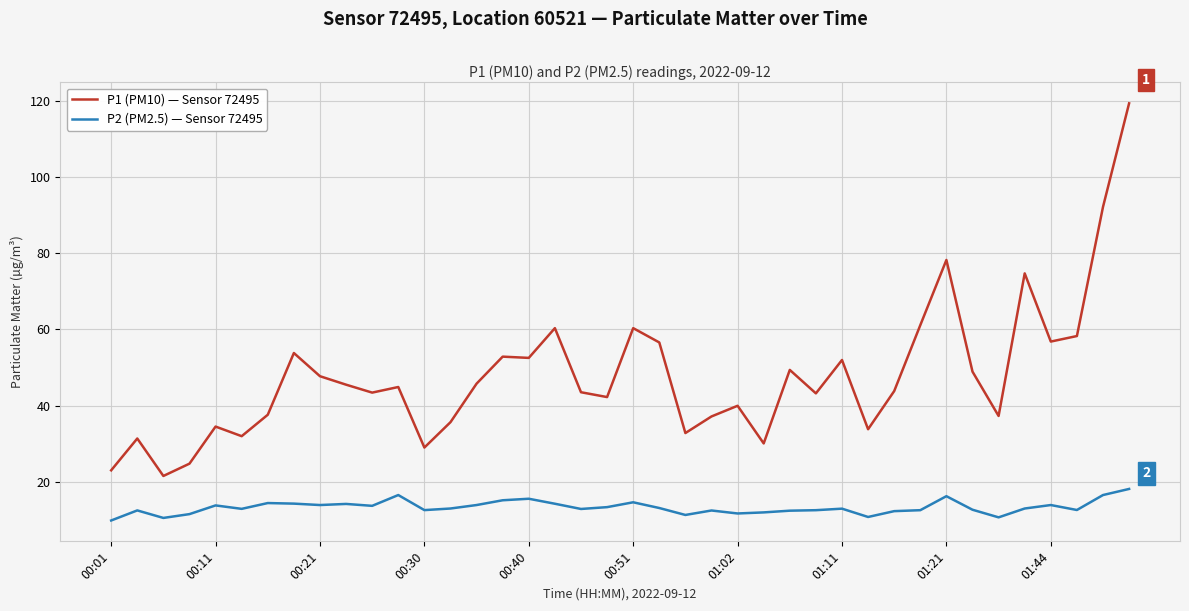

List the series in order of their peak value, highest first.

P1 (PM10) — Sensor 72495, P2 (PM2.5) — Sensor 72495